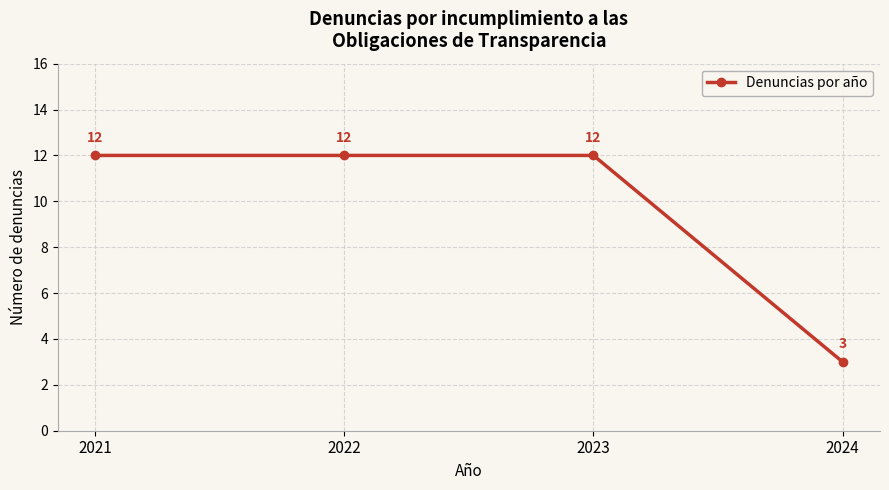

The value at 2023 is 3. True or false?

False